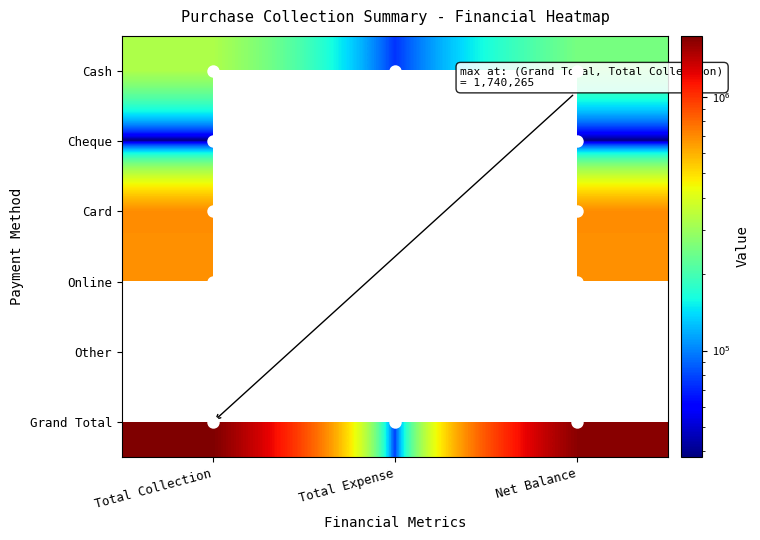

Which label corresponds to the smallest value in the chart?

Total Collection